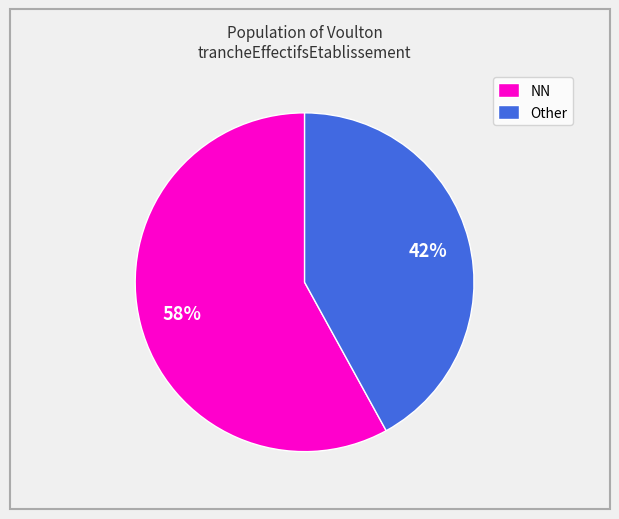

The Other slice represents 48% of the pie. True or false?

False